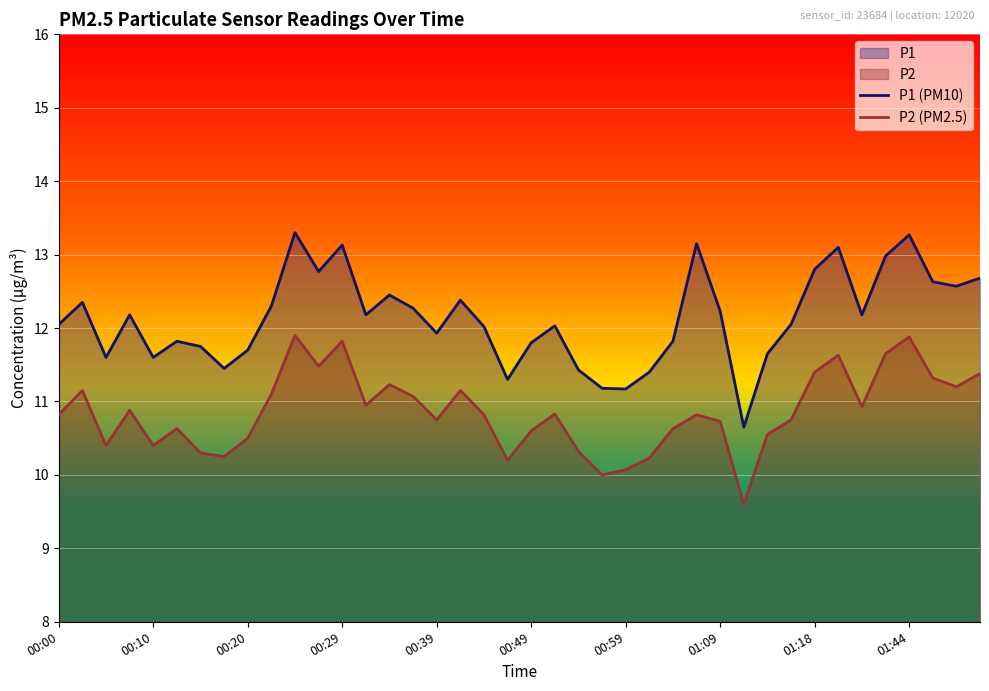

What is the difference between the maximum and minimum values in the P1 (PM10) series?

2.7